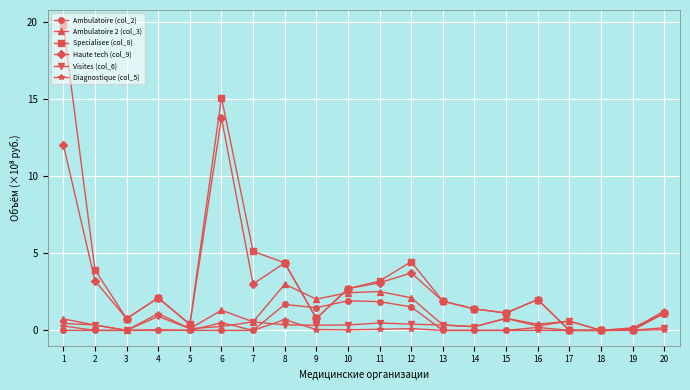

Where do Ambulatoire 2 (col_3) and Haute tech (col_9) first cross each other?

8 and 9